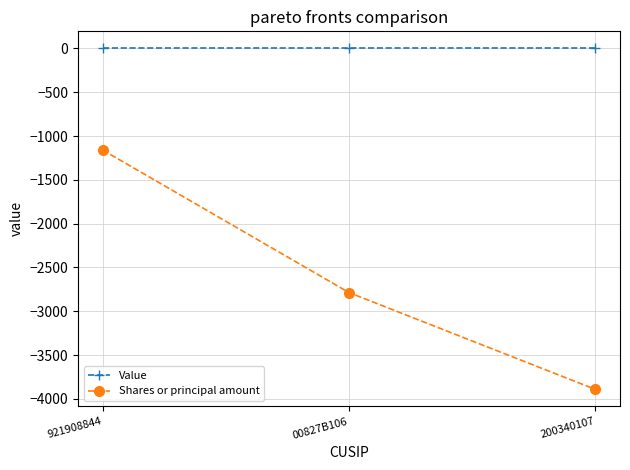

How many lines are shown in the chart?

2